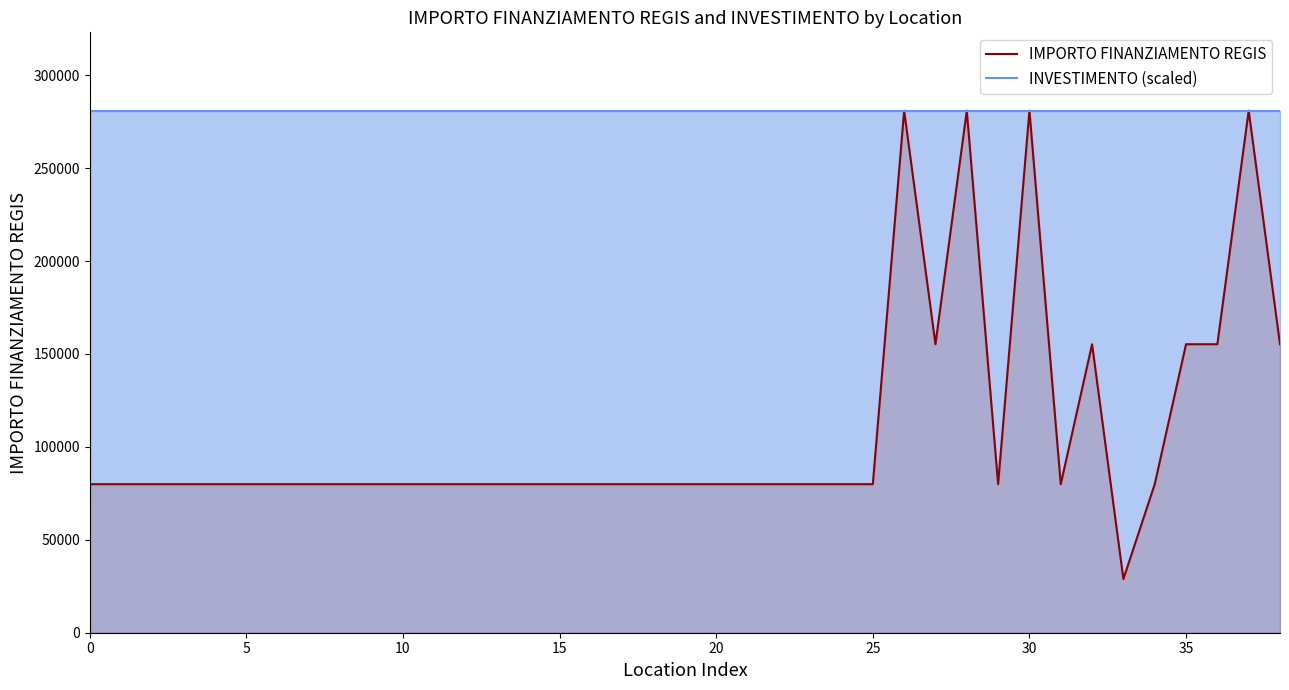

True or false: IMPORTO FINANZIAMENTO REGIS has a value of 122571 at 17.

False